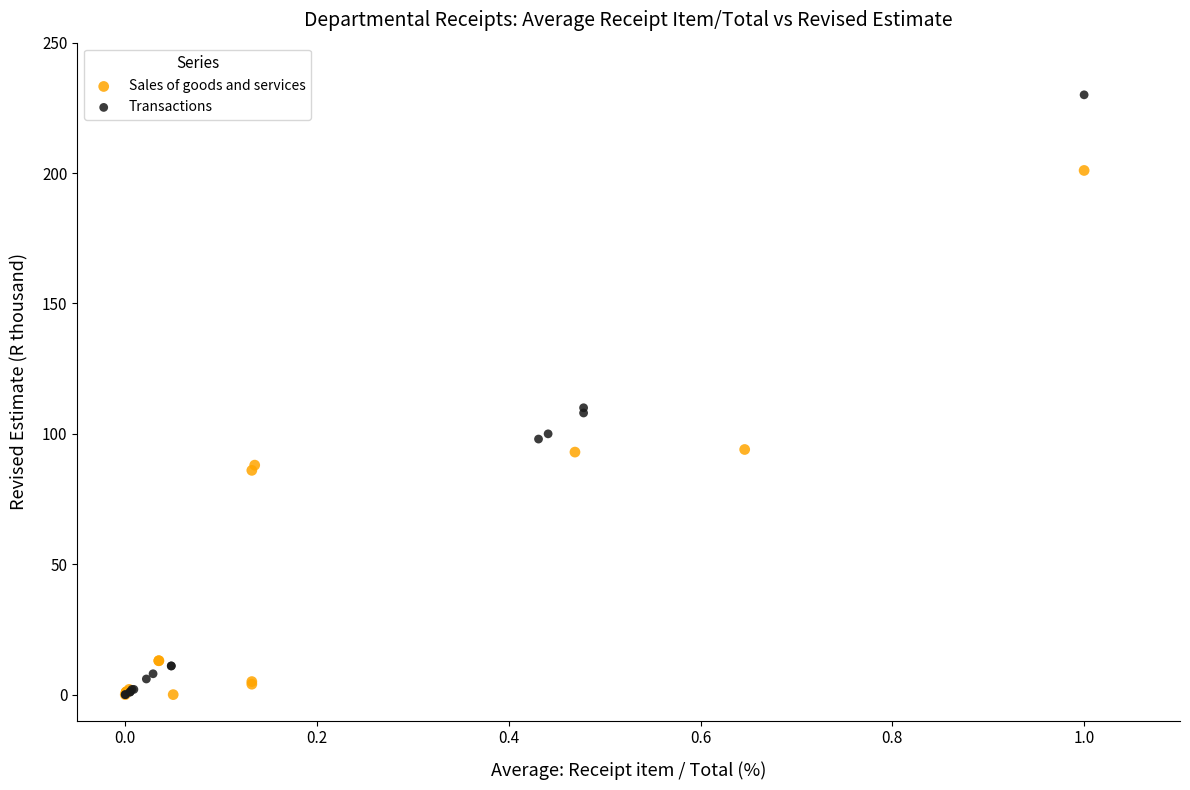

Which series has the largest Y range (max minus min)?

Transactions